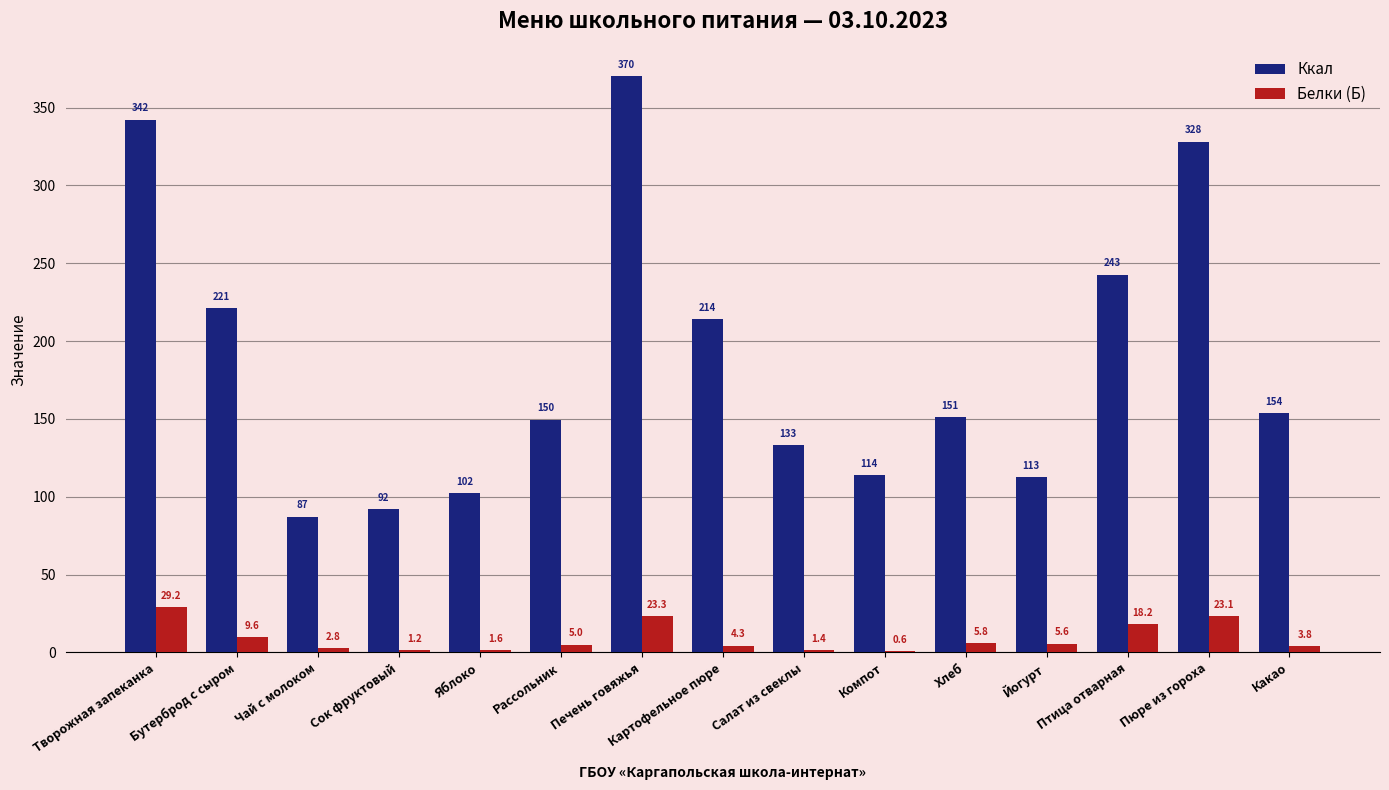

Between Творожная запеканка and Пюре из гороха, which series saw the biggest shift?

Ккал